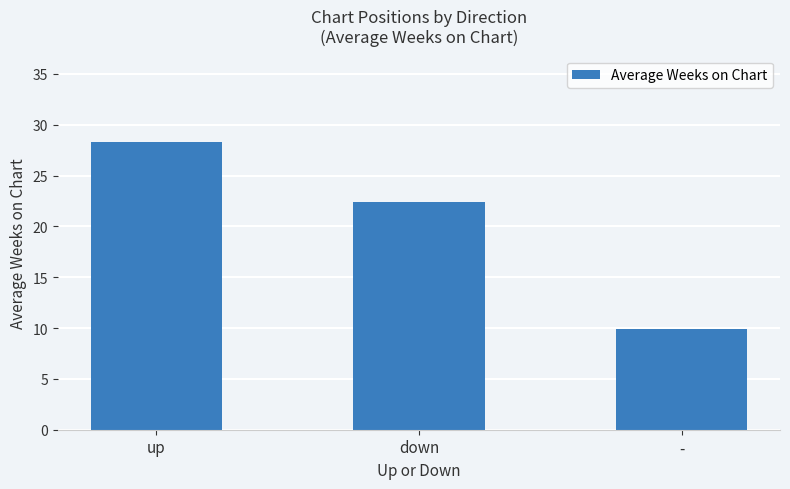

The value at - is 9.9. True or false?

True